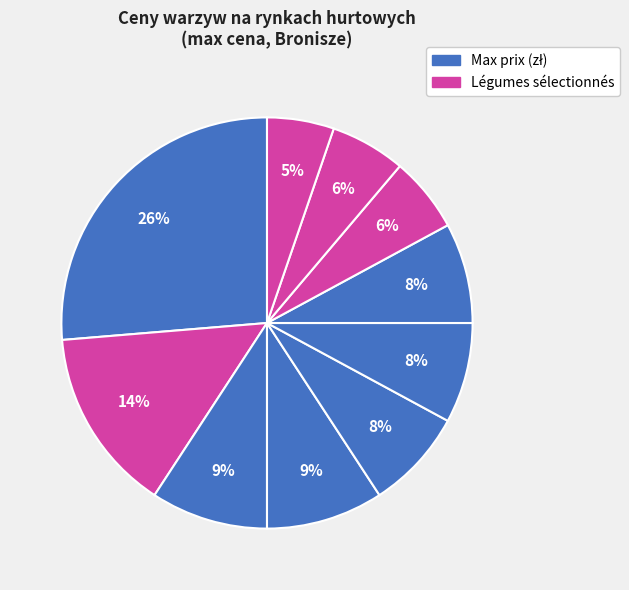

Count the number of slices in the pie.

10